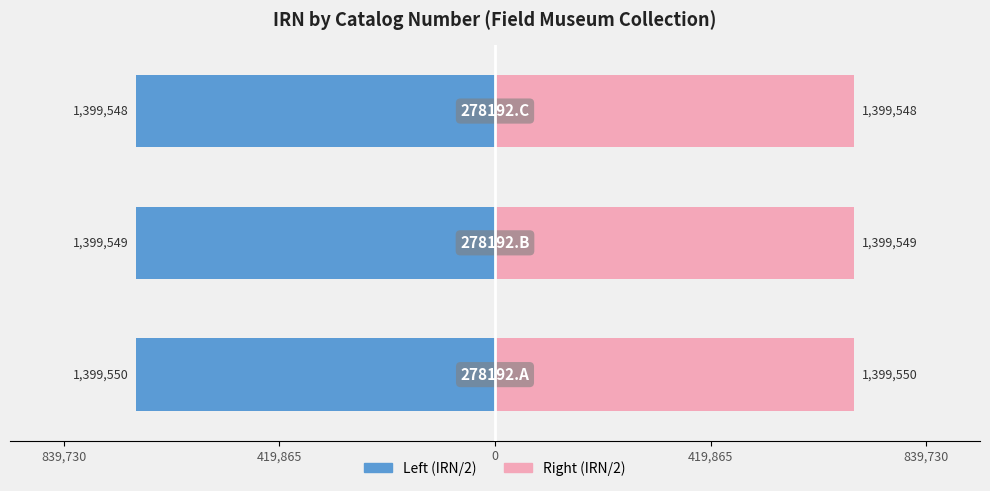

At how many categories does at least one series exceed 538975?

3